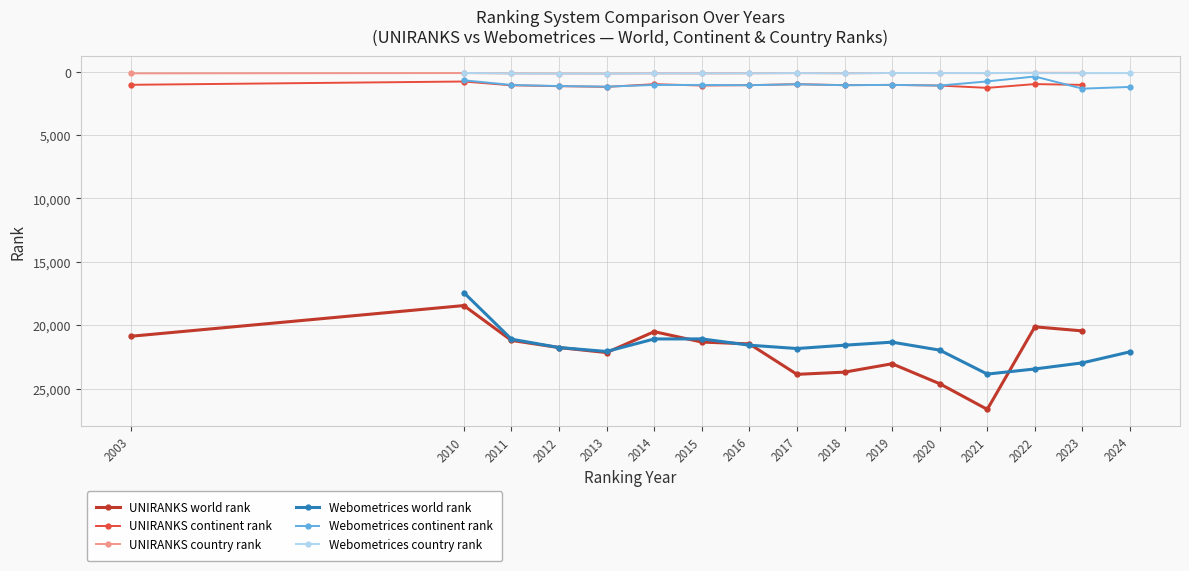

Read the Webometrices world rank value at 2023, to the nearest 100.

23000